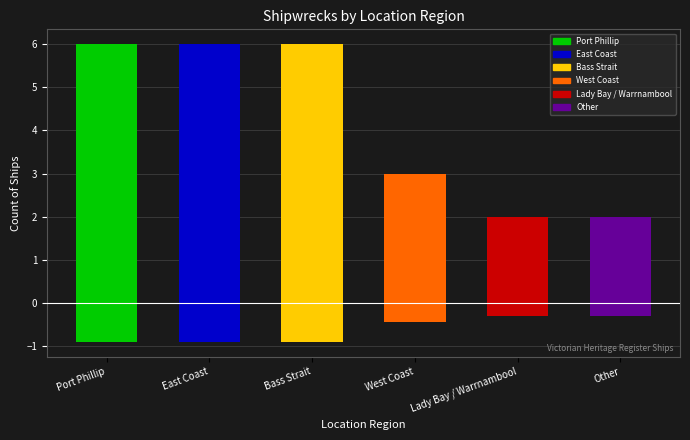

What is the greatest value displayed?

6